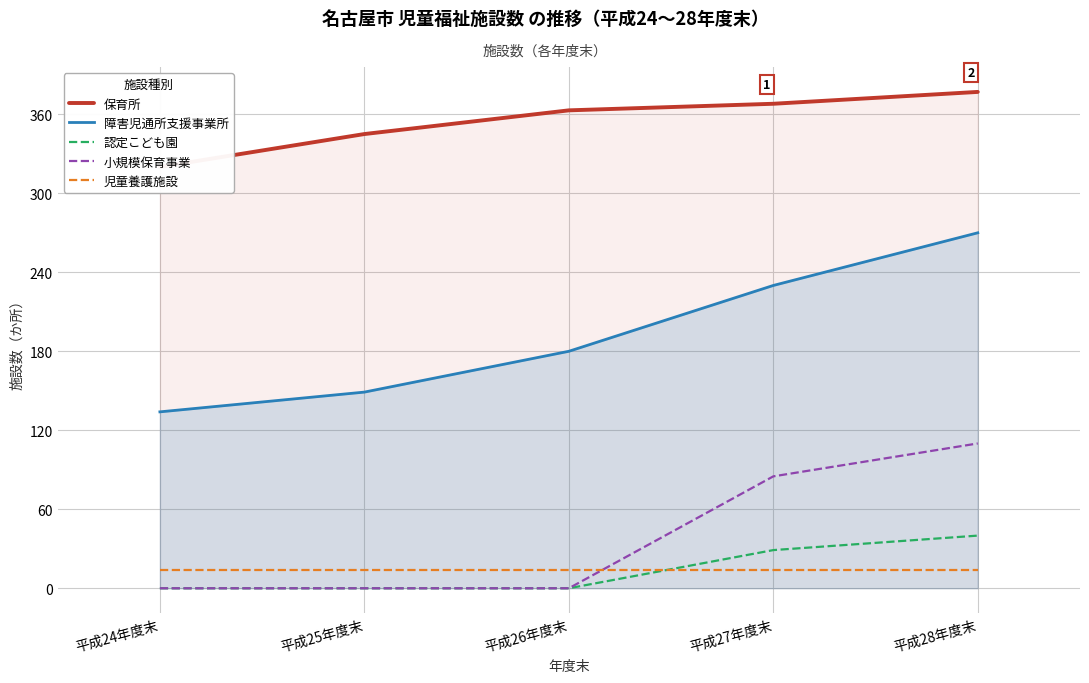

Between which two adjacent categories do 児童養護施設 and 小規模保育事業 first intersect?

平成26年度末 and 平成27年度末